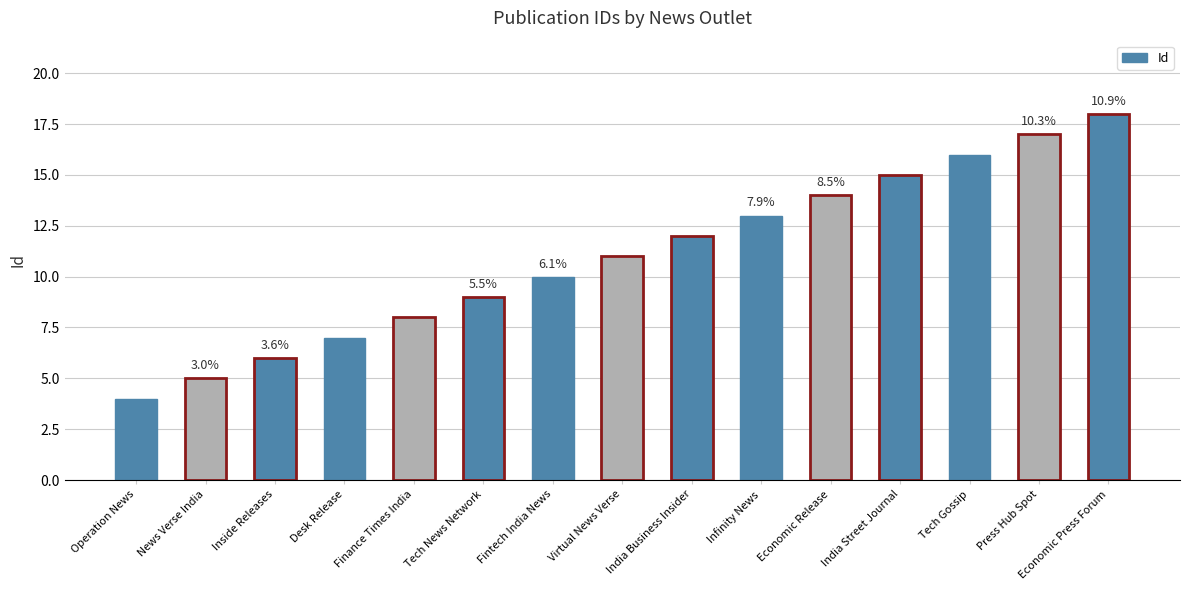

Rank the categories by value from highest to lowest.

Economic Press Forum, Press Hub Spot, Tech Gossip, India Street Journal, Economic Release, Infinity News, India Business Insider, Virtual News Verse, Fintech India News, Tech News Network, Finance Times India, Desk Release, Inside Releases, News Verse India, Operation News